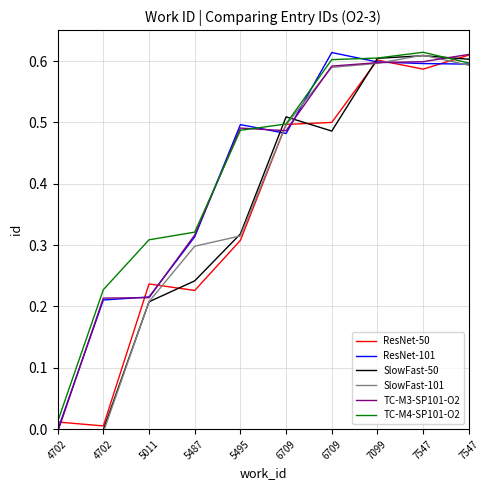

Where is ResNet-101 nearest to the value 0?

4702